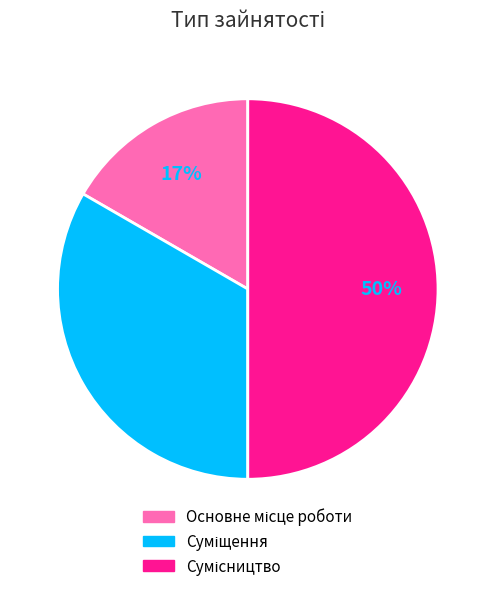

How many segments does this pie chart have?

3